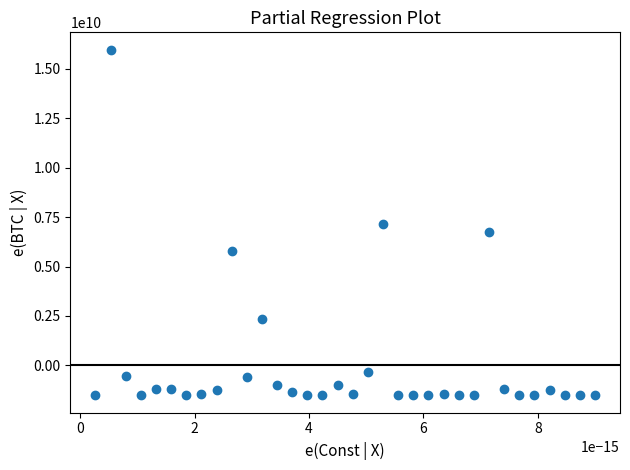

What is the range of Y values (max minus min)?

17493025644.0